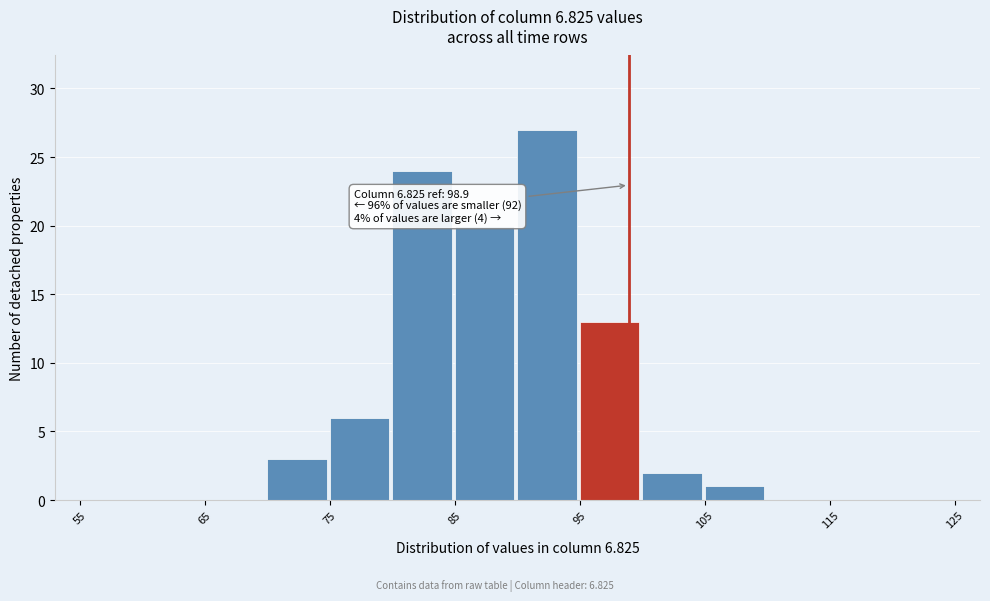

Over which range of the x-axis is the bar tallest?

90 to 95